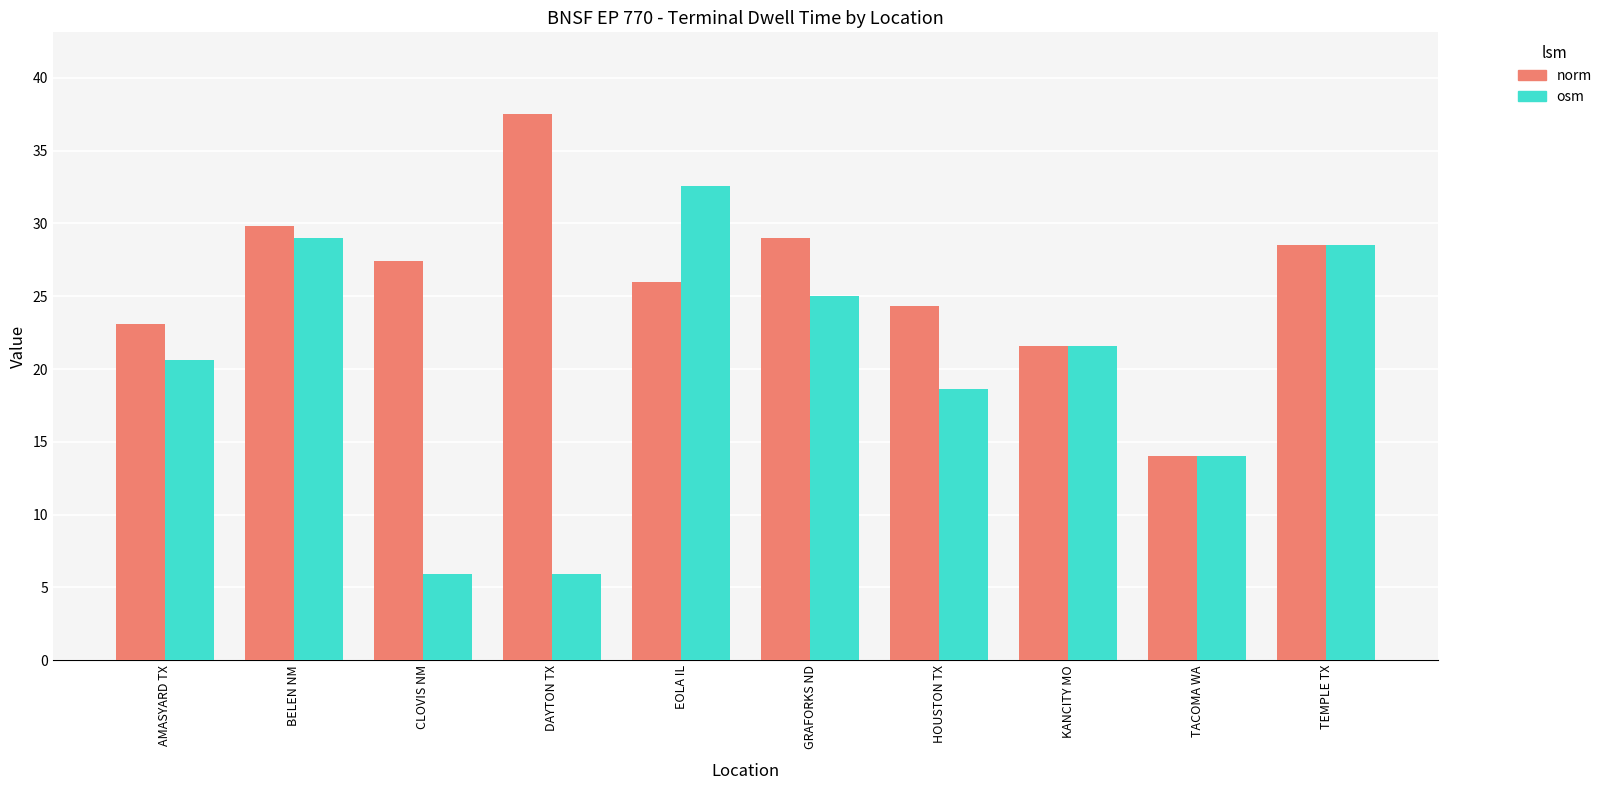

Where does the norm series first go above 27?

BELEN NM